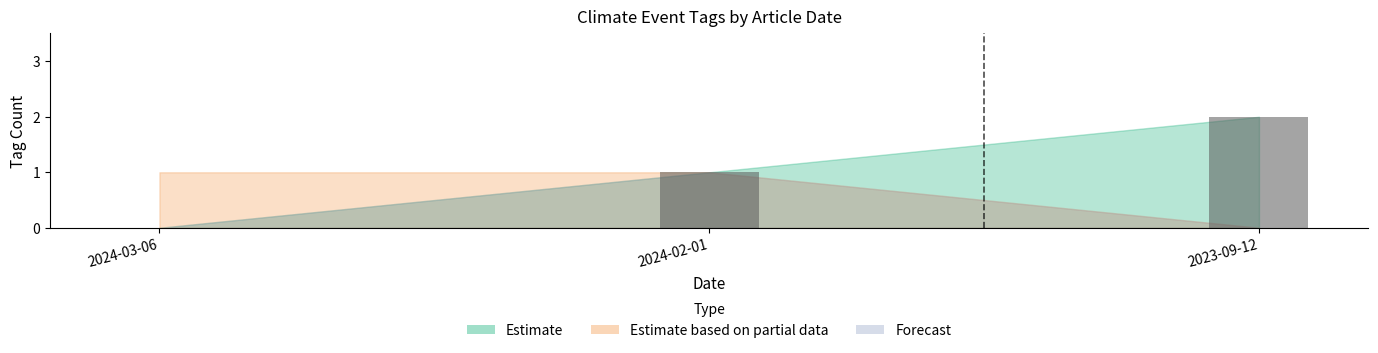

What is the ratio of the value at 2023-09-12 to the value at 2024-02-01?

2.0